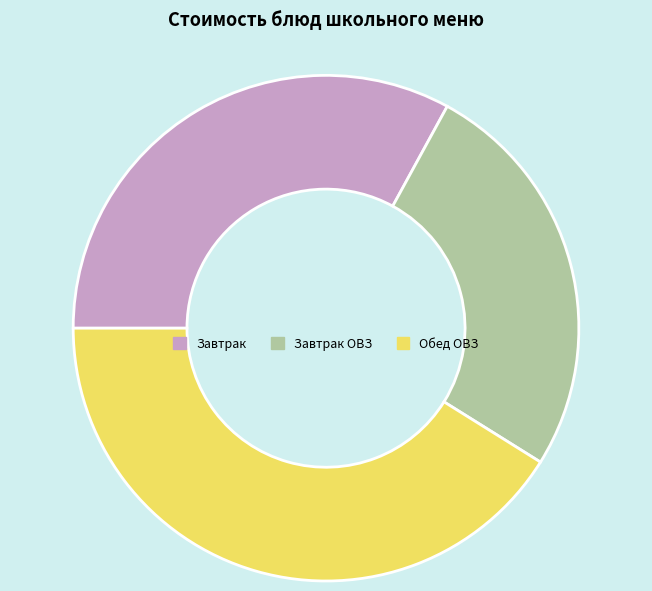

Does any single category account for the majority?

No